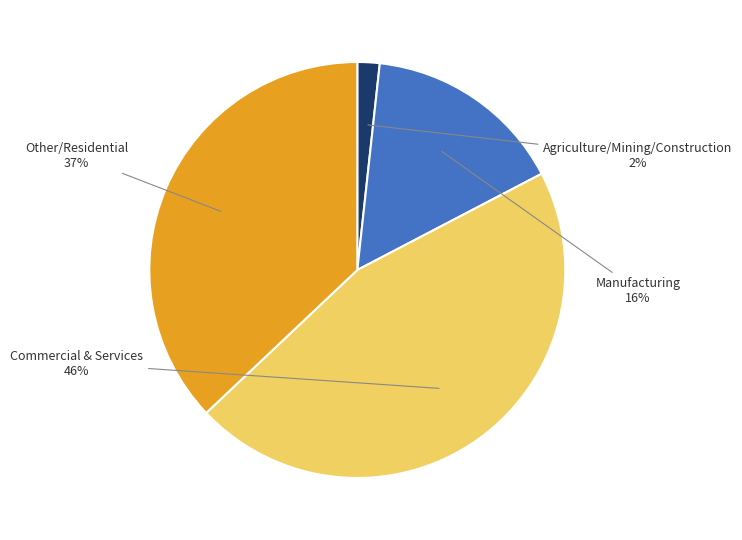

Does any single category account for the majority?

No